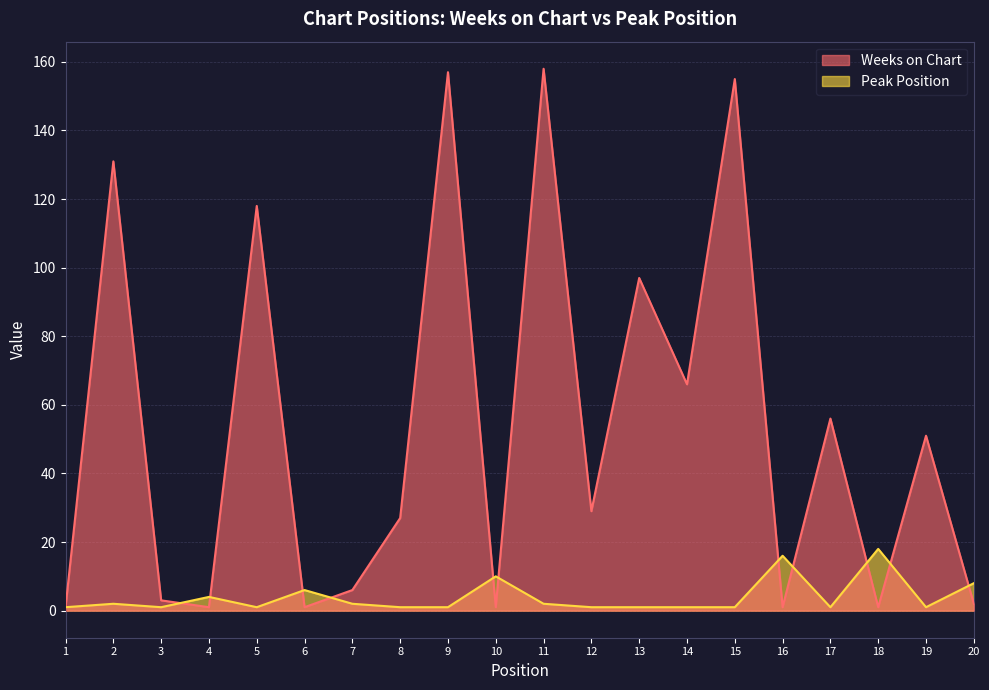

What is the difference between the maximum and minimum values in the Weeks on Chart series?

157